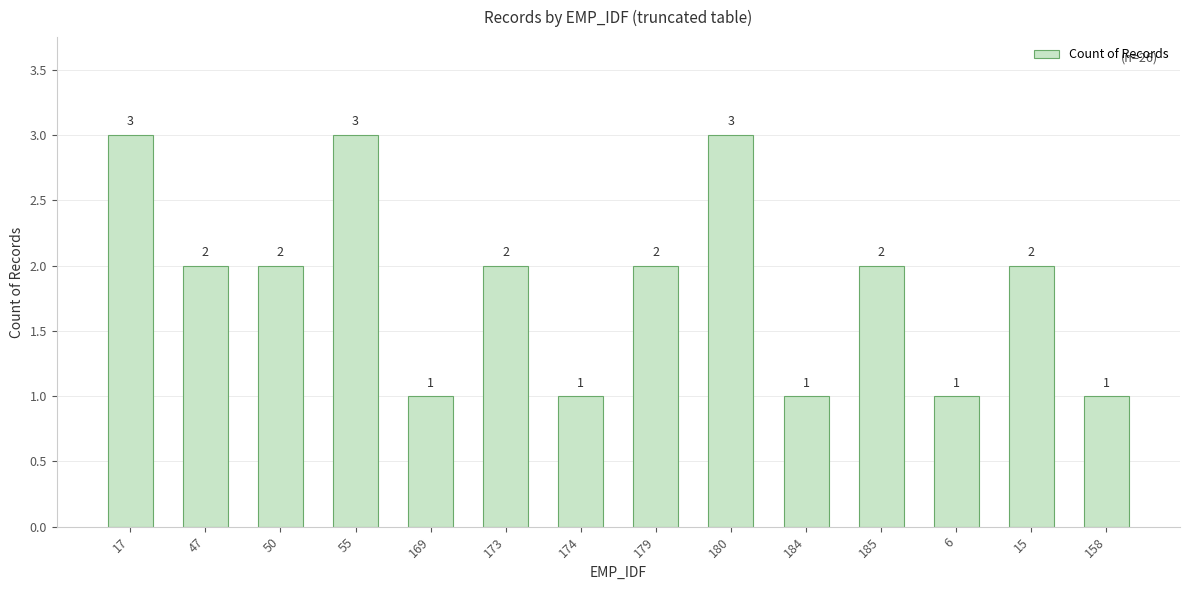

Approximately how many times larger is the value at 179 compared to 180?

0.7